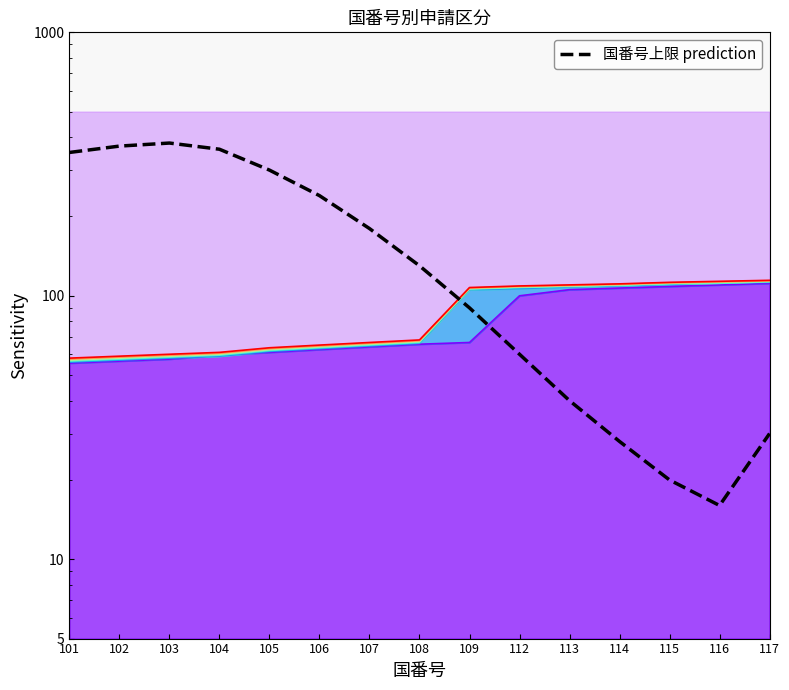

Rank the categories by value from highest to lowest.

103, 102, 104, 101, 105, 106, 107, 108, 109, 112, 113, 117, 114, 115, 116